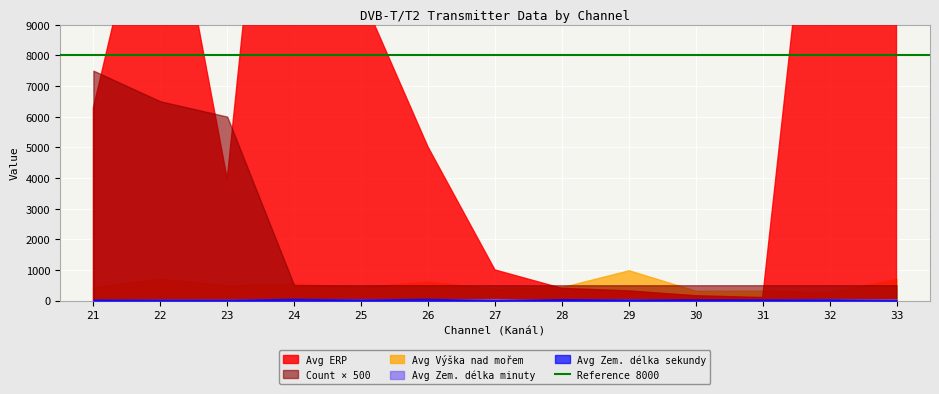

Reading left to right, extract all data points from this chart.

Avg ERP: 21=6278.8	22=15574.8	23=3968.1	24=25118.0	25=10000.0	26=5011.0	27=1000.0	28=398.0	29=316.0	30=158.0	31=100.0	32=19952.0	33=31622.0
Avg Výška nad mořem: 21=432.4	22=714.5	23=490.8	24=553.0	25=445.0	26=623.0	27=378.0	28=439.0	29=989.0	30=320.0	31=325.0	32=265.0	33=708.0
Avg Zem. délka minuty: 21=18.3	22=28.5	23=30.1	24=40.0	25=41.0	26=34.0	27=49.0	28=13.0	29=41.0	30=5.0	31=20.0	32=48.0	33=40.0
Avg Zem. délka sekundy: 21=33.2	22=28.8	23=25.4	24=56.0	25=35.0	26=56.0	27=16.0	28=45.0	29=35.0	30=38.0	31=37.0	32=41.0	33=16.0
Count stations: 21=15.0	22=13.0	23=12.0	24=1.0	25=1.0	26=1.0	27=1.0	28=1.0	29=1.0	30=1.0	31=1.0	32=1.0	33=1.0